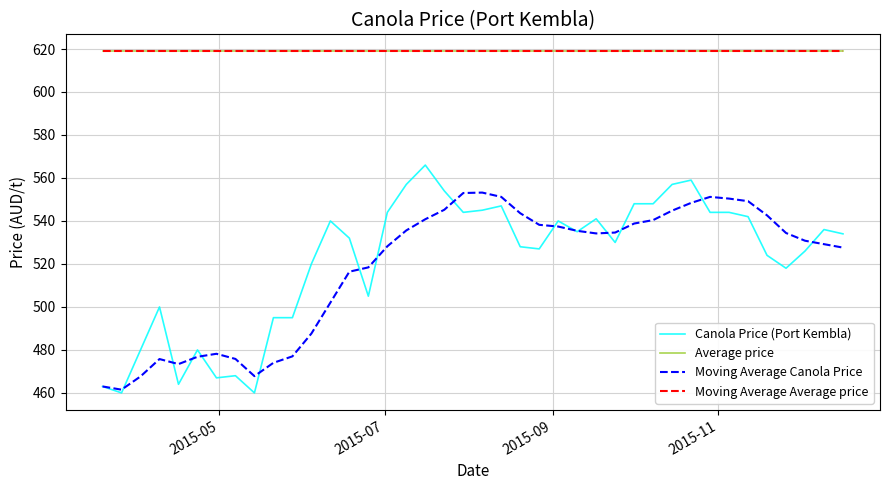

Does the chart display data point markers on the line(s)?

No